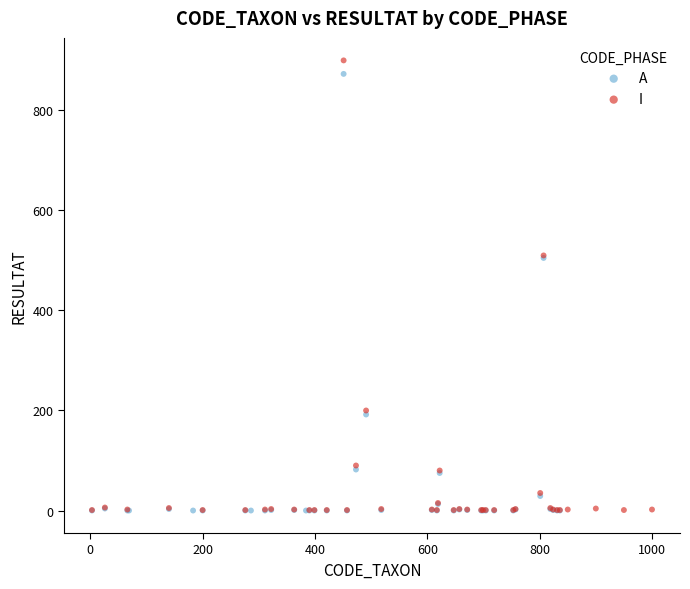

What are all the series names shown in the legend?

A, I